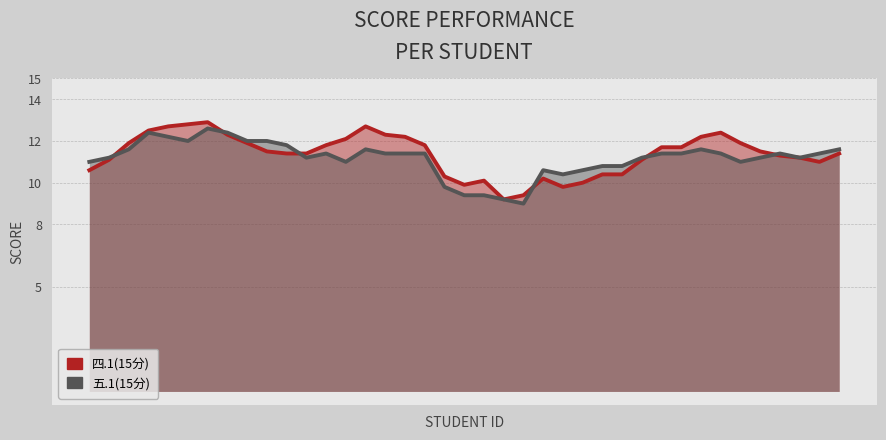

What is the average value of the 四.1(15分) series?

11.4